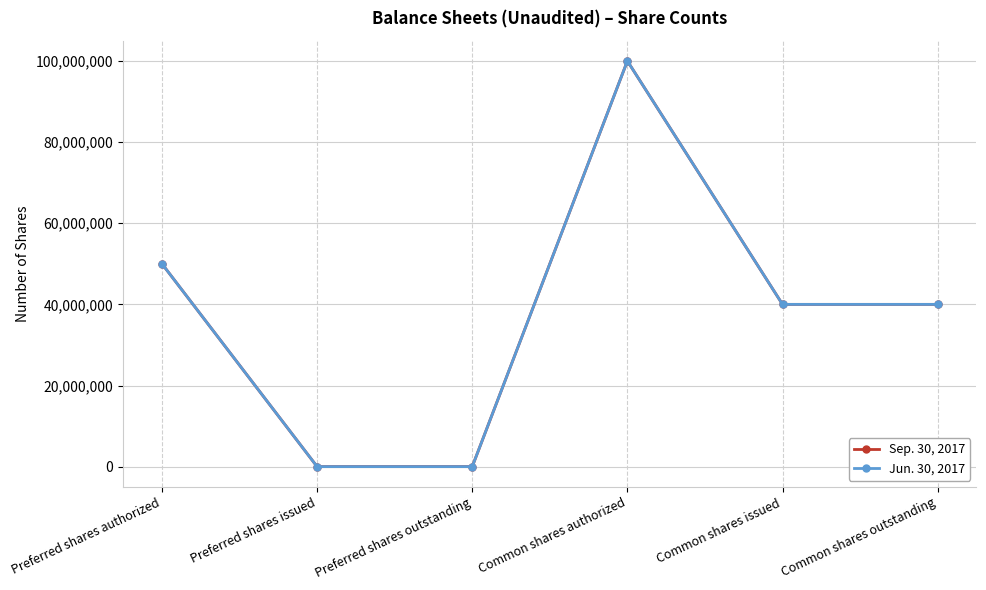

What position from the left is Preferred shares issued?

2